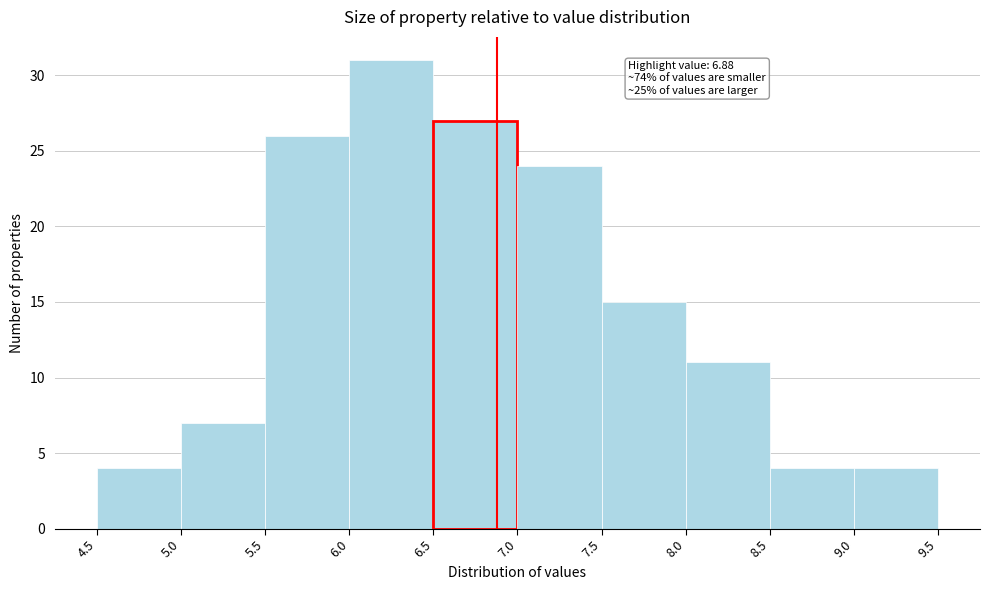

Over which range of the x-axis is the bar tallest?

6.0 to 6.5